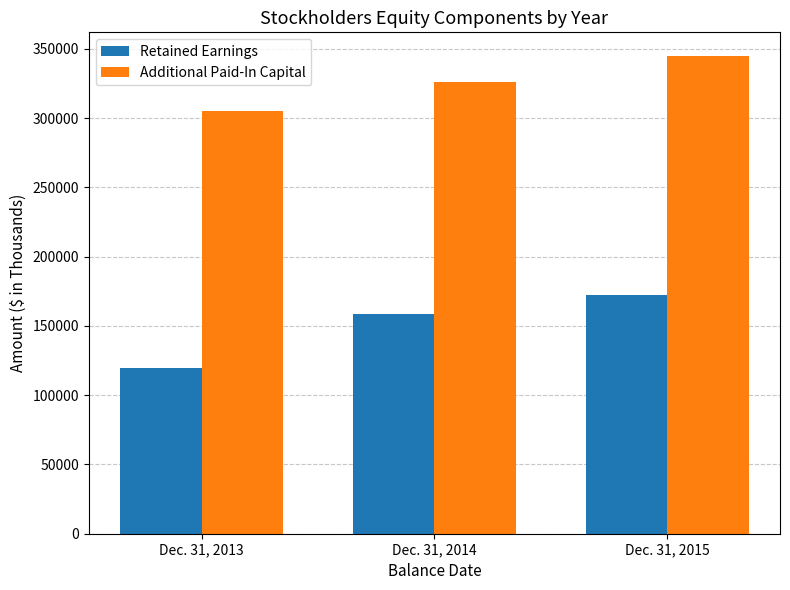

What is the difference between the Retained Earnings values at Dec. 31, 2015 and Dec. 31, 2013?

52588